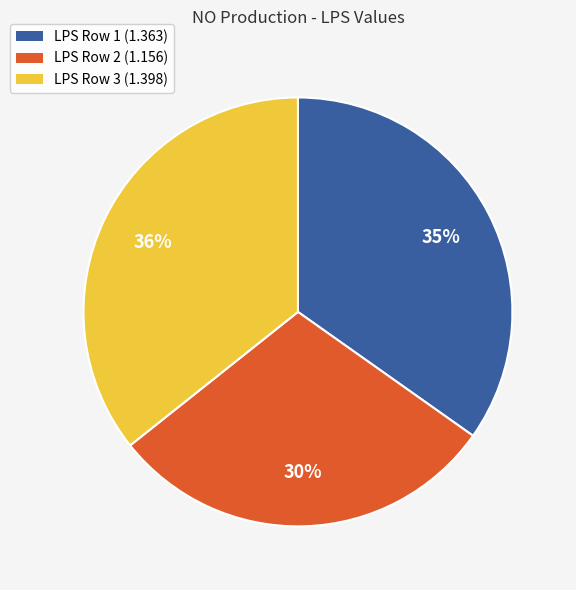

True or false: LPS Row 3 (1.398) accounts for 28% of the total.

False